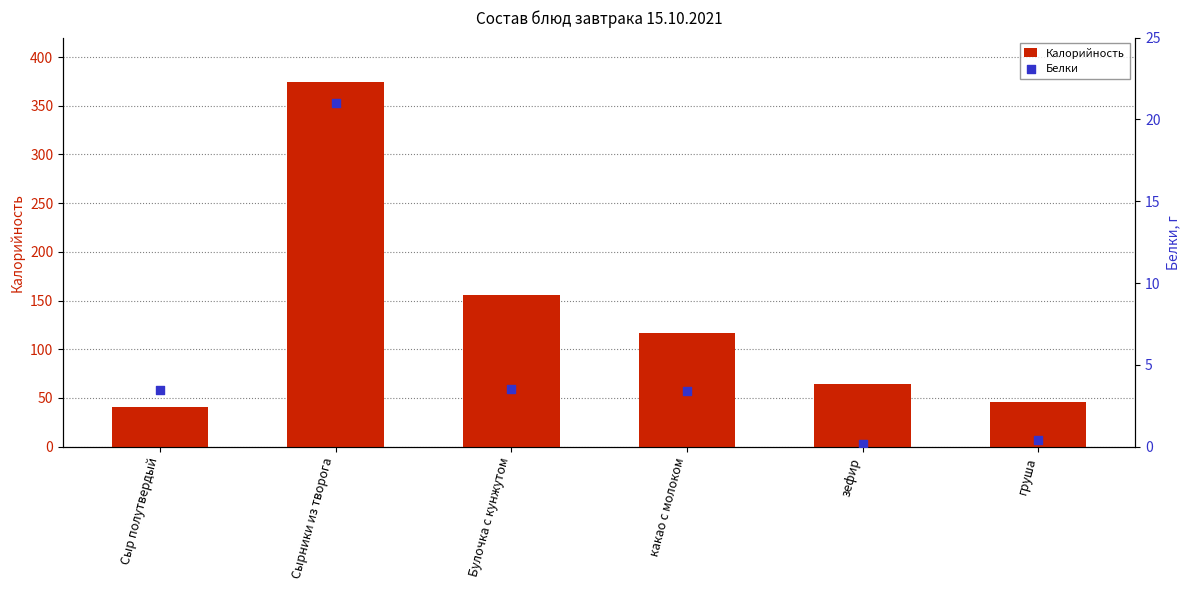

Which series has the largest total across all categories?

Калорийность